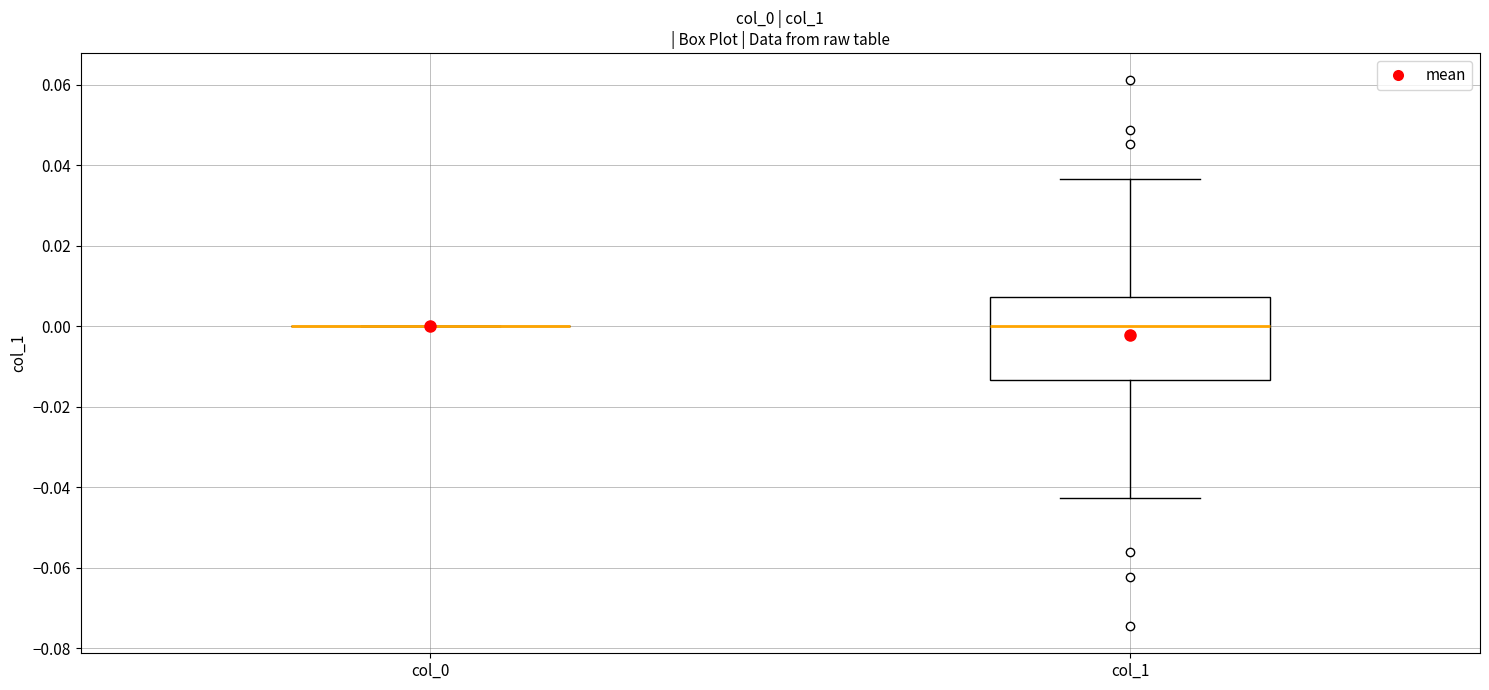

Reading left to right, transcribe this box plot: for each box, give where its median line is, the range the box spans, and where its two whiskers end, as read against the y-axis. The values are not printed on the chart, so give them approximately, as read against the axis.

col_0: box collapsed to a line at 0.000, whiskers 0.000 to 0.000
col_1: median 0.000, box -0.014 to 0.008, whiskers -0.042 to 0.036